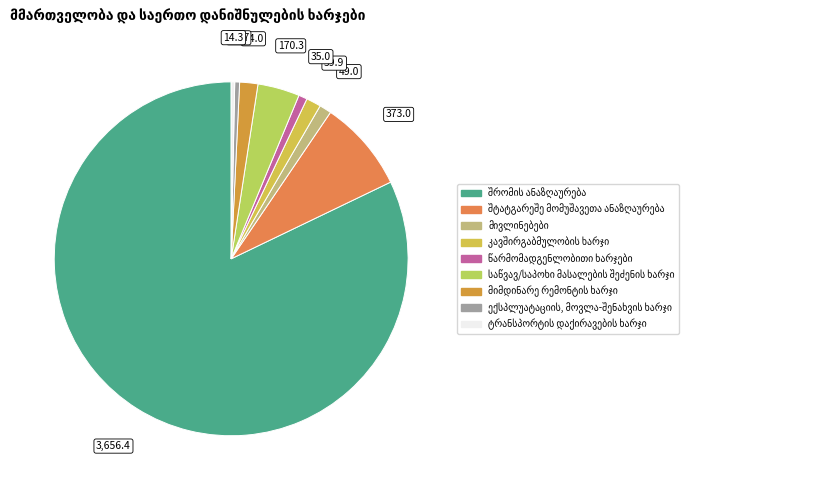

Rank the categories by value from highest to lowest.

შრომის ანაზღაურება, შტატგარეშე მომუშავეთა ანაზღაურება, საწვავ/საპოხი მასალების შეძენის ხარჯი, მიმდინარე რემონტის ხარჯი, კავშირგაბმულობის ხარჯი, მივლინებები, წარმომადგენლობითი ხარჯები, ექსპლუატაციის, მოვლა-შენახვის ხარჯი, ტრანსპორტის დაქირავების ხარჯი